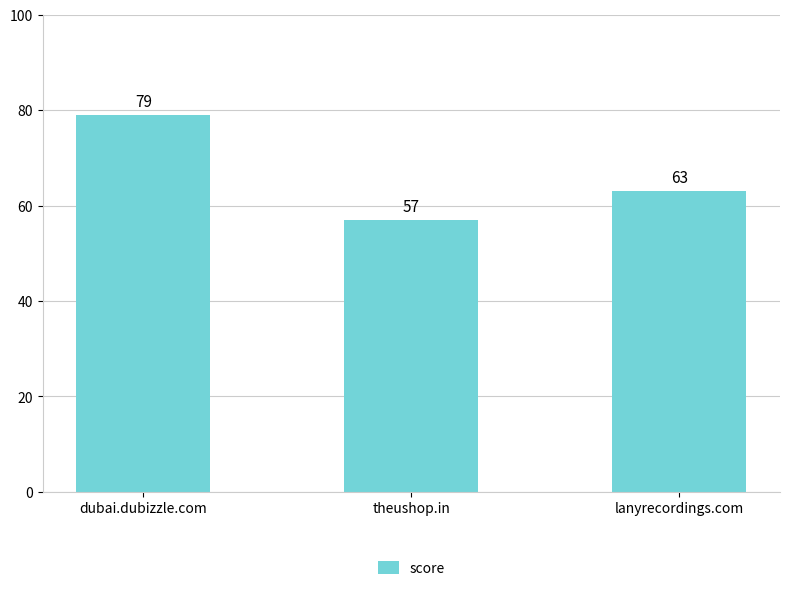

What position from the right is theushop.in?

2